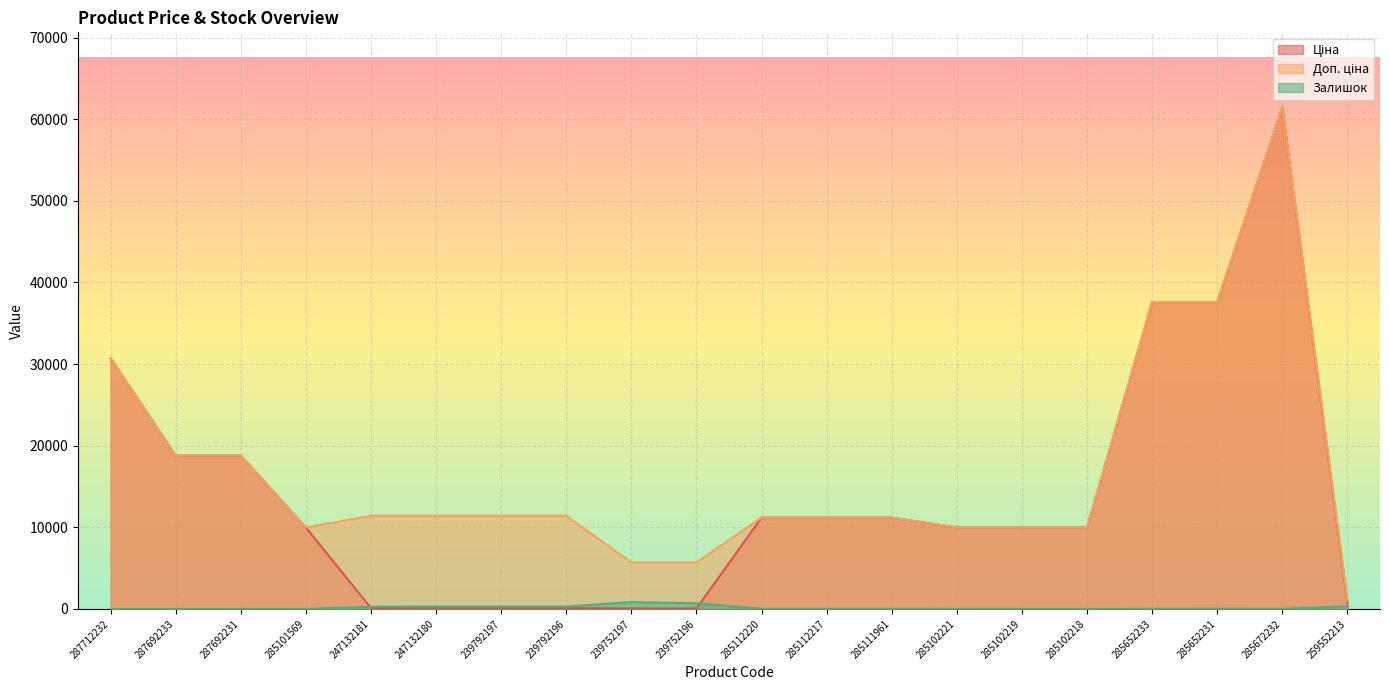

How many interior local valleys does the Доп. ціна series have?

1